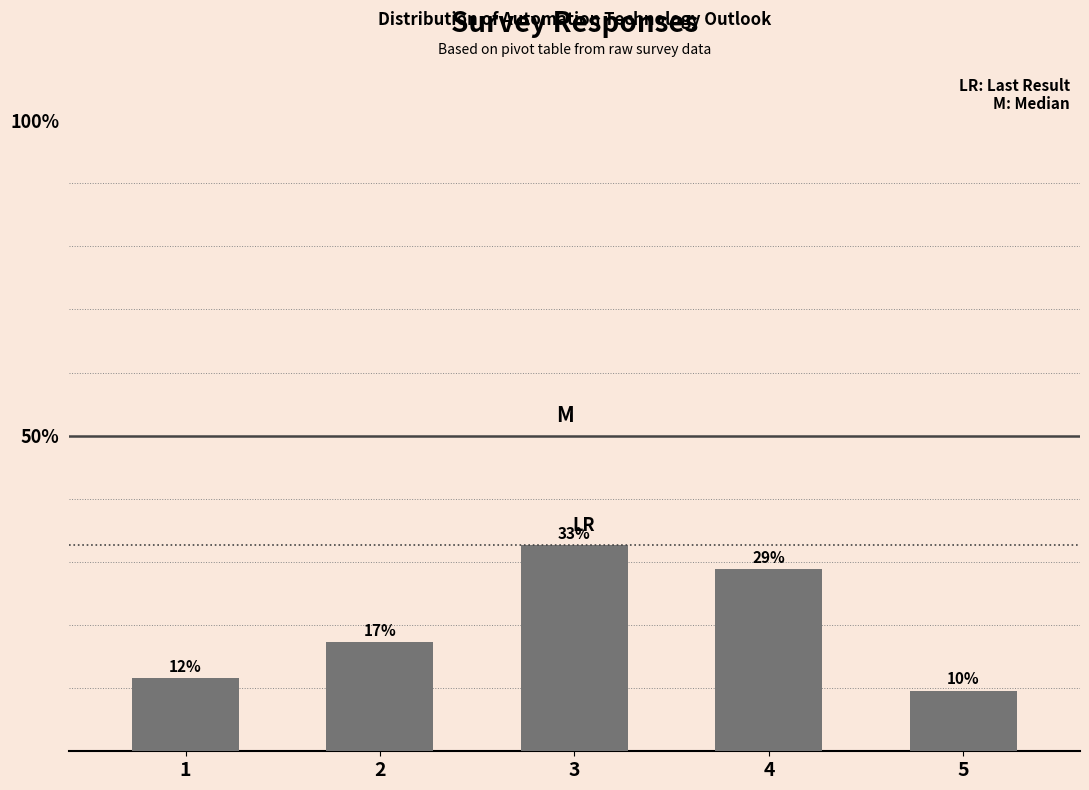

Reading left to right, list all the values displayed in this chart.

11.5	17.3	32.7	28.8	9.6